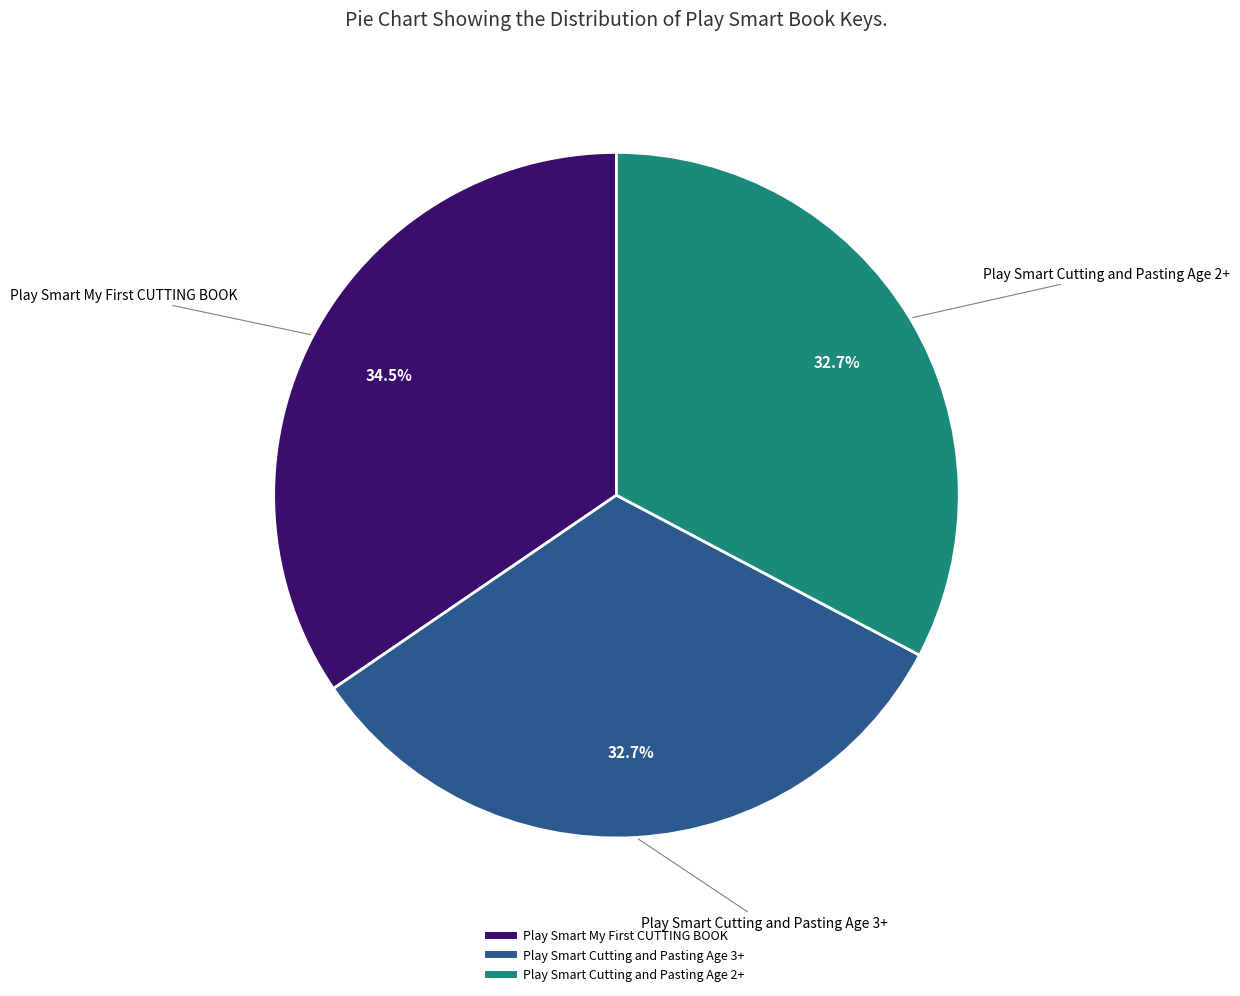

Which slice is the largest?

Play Smart My First CUTTING BOOK